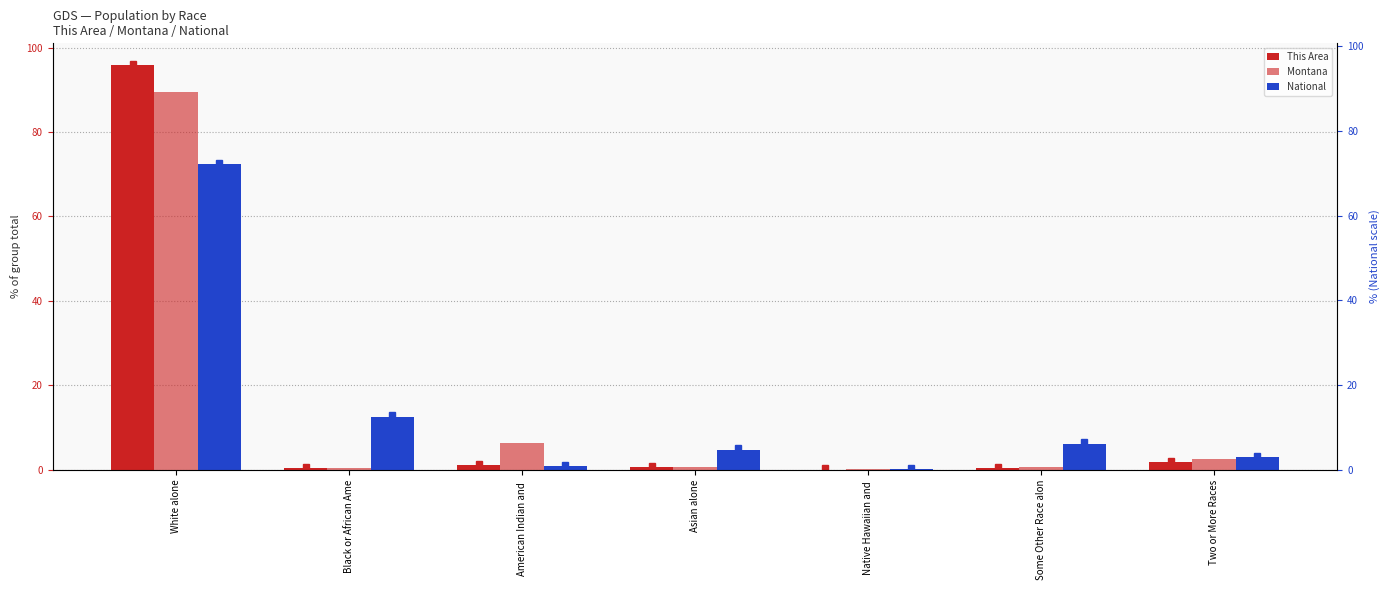

What is the greatest value displayed?

95.9